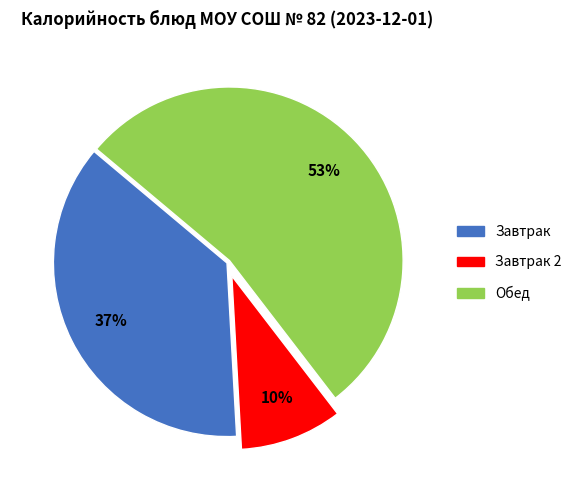

To the nearest percent, what is the average slice percentage?

33%